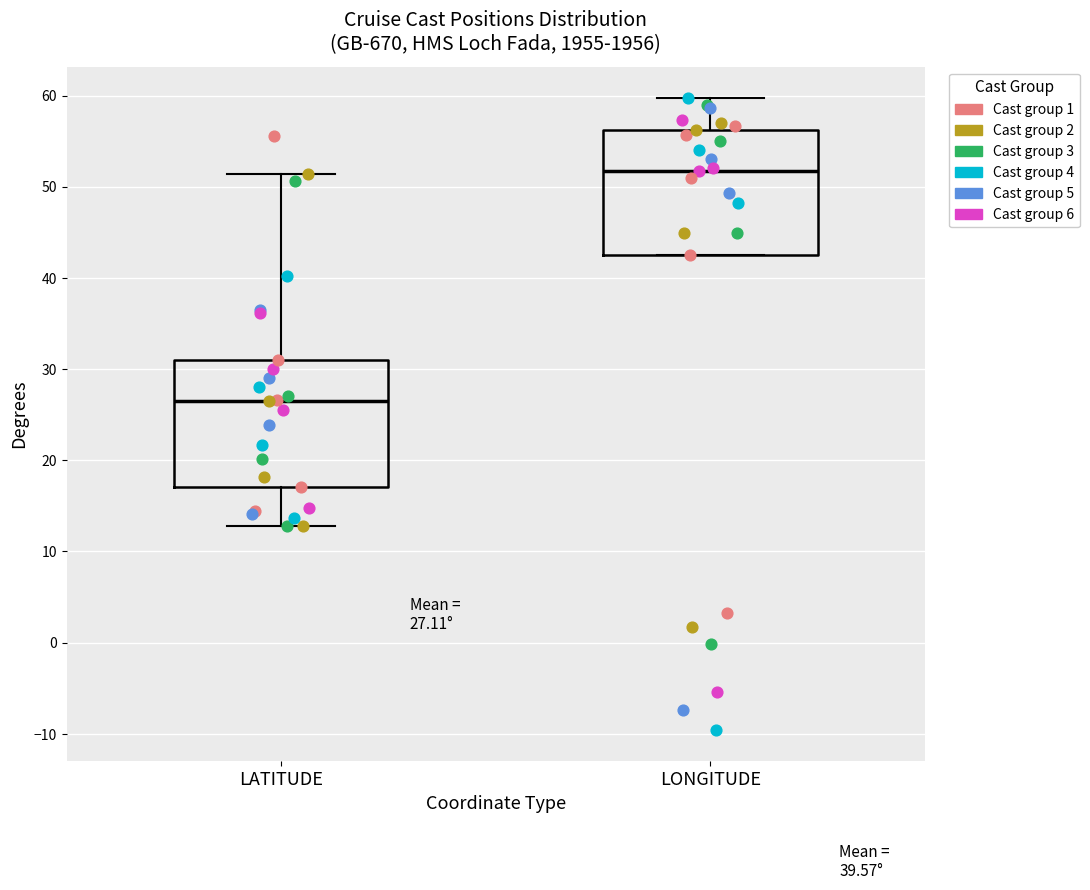

Which box's median line is the highest?

LONGITUDE